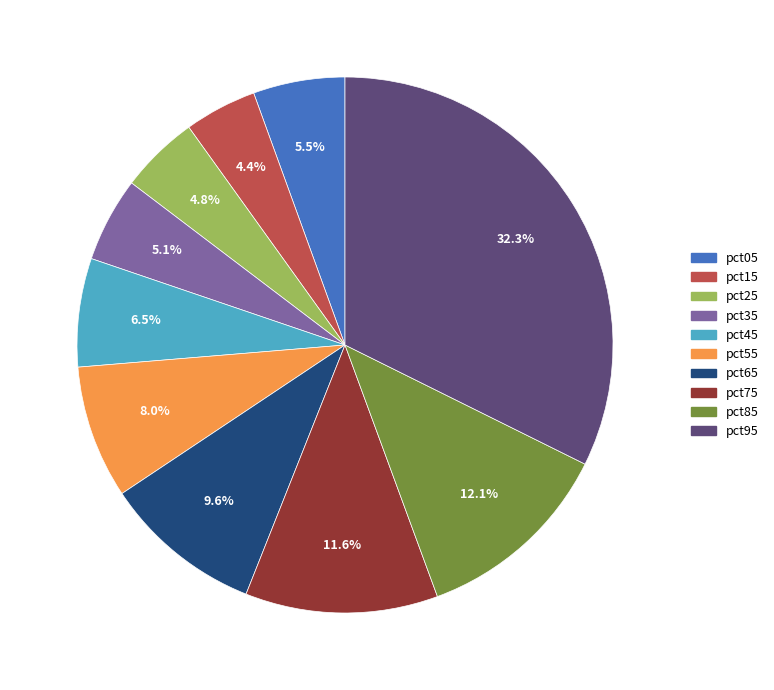

How many segments does this pie chart have?

10